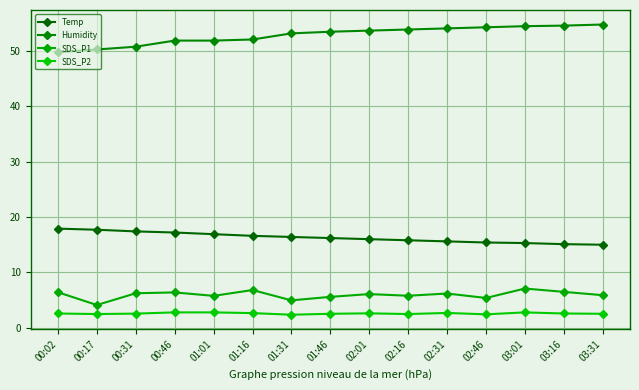

True or false: Humidity has a value of 51.8 at 00:46.

True